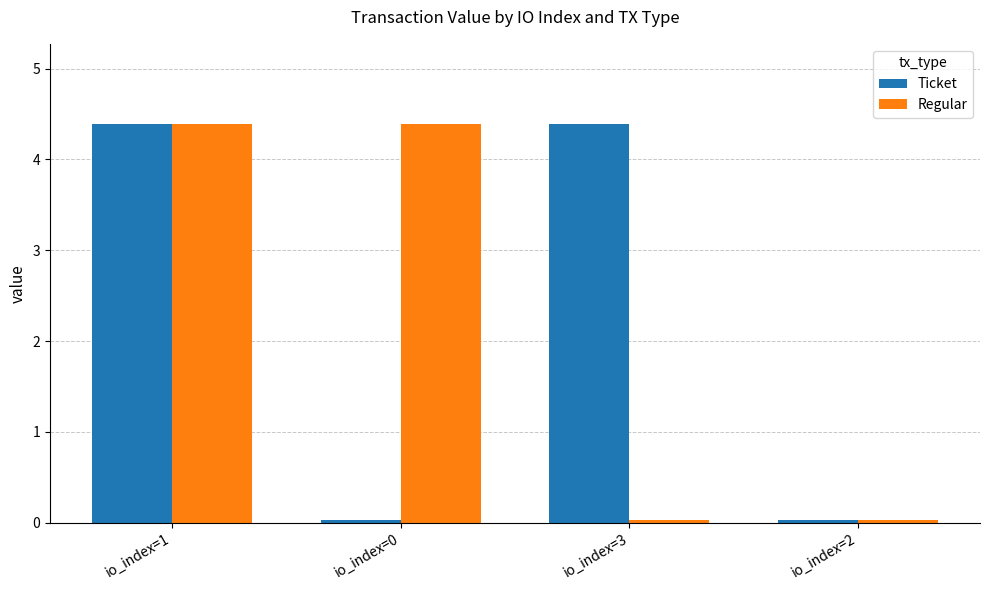

At which category is the sum across all series the highest?

io_index=1